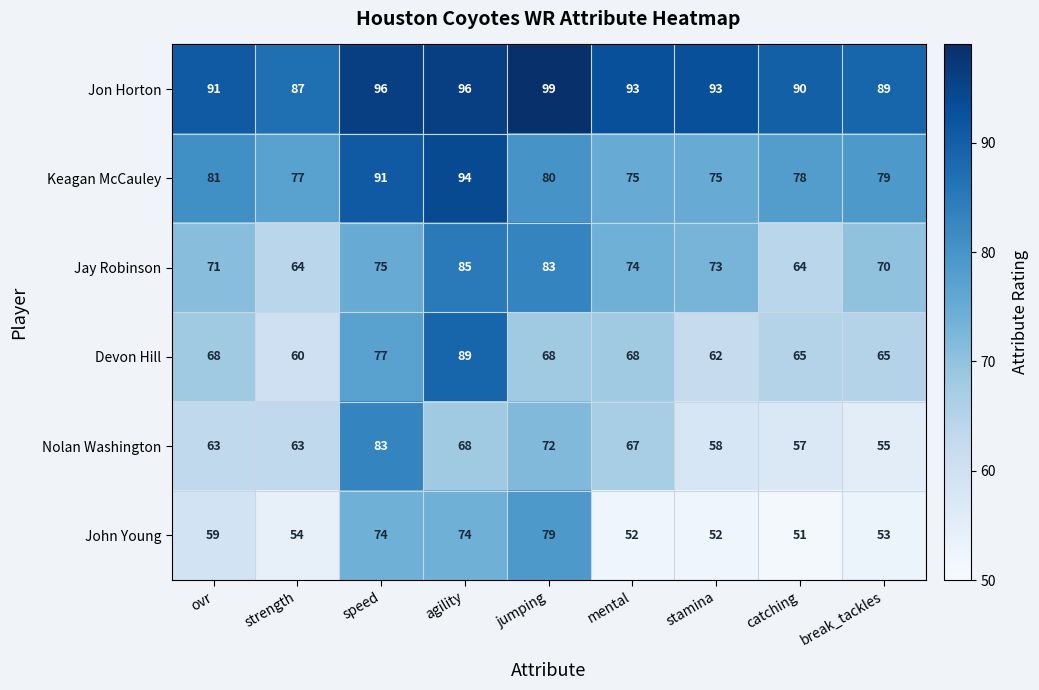

Rank the series at ovr from lowest to highest value.

John Young, Nolan Washington, Devon Hill, Jay Robinson, Keagan McCauley, Jon Horton